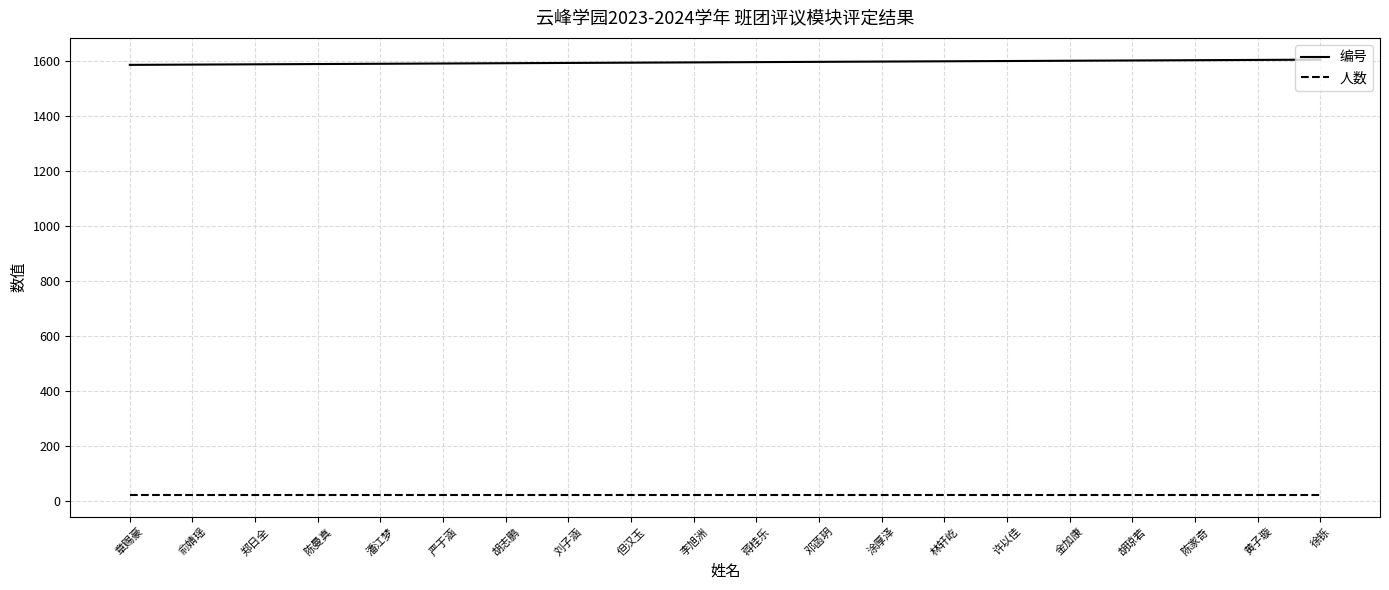

True or false: 人数 and 编号 intersect in this chart.

False